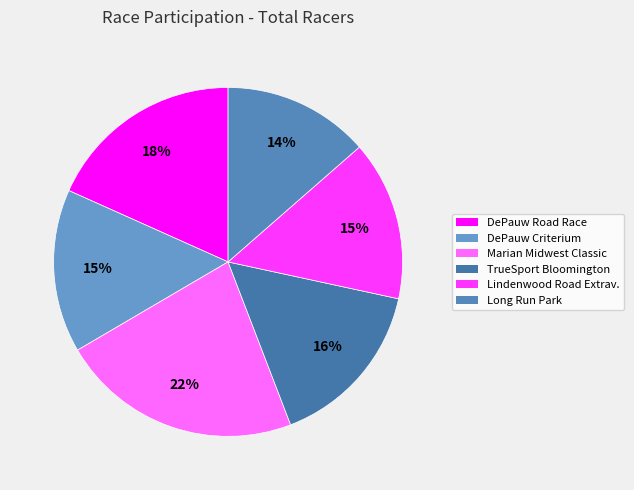

How many segments does this pie chart have?

6